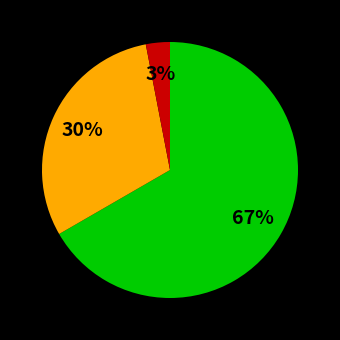

Does any single category account for the majority?

Yes